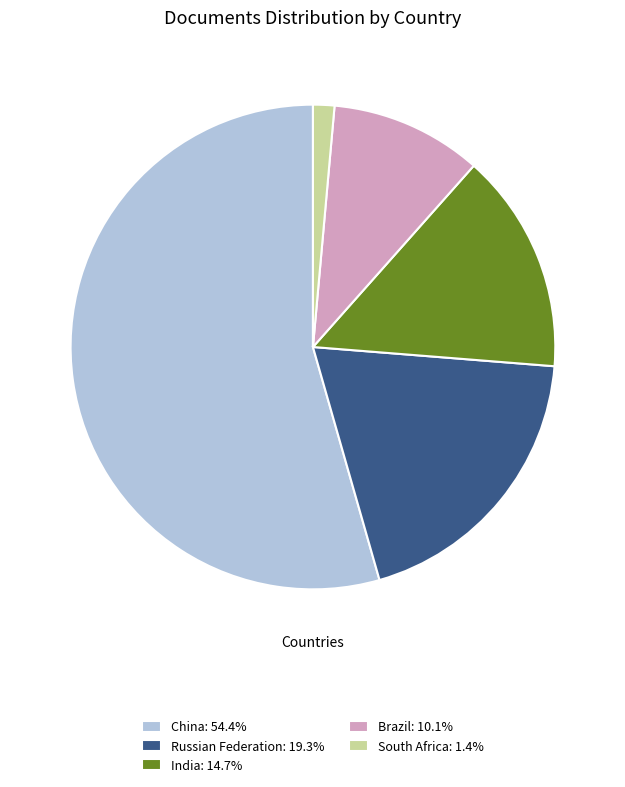

Is the sum of Russian Federation: 19.3% and China: 54.4% greater than half?

Yes